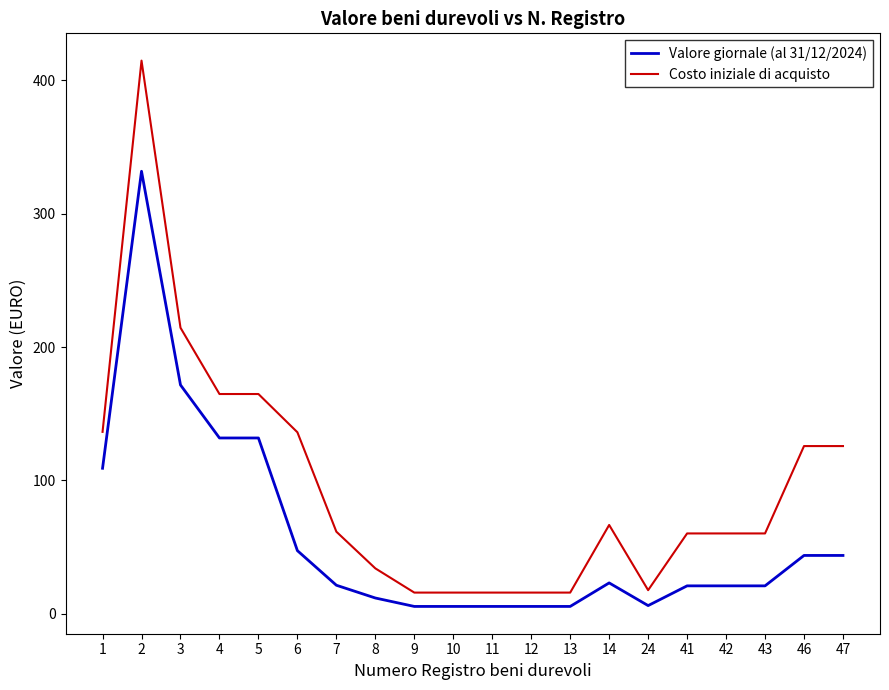

What is the total value across all series at 12?

21.5